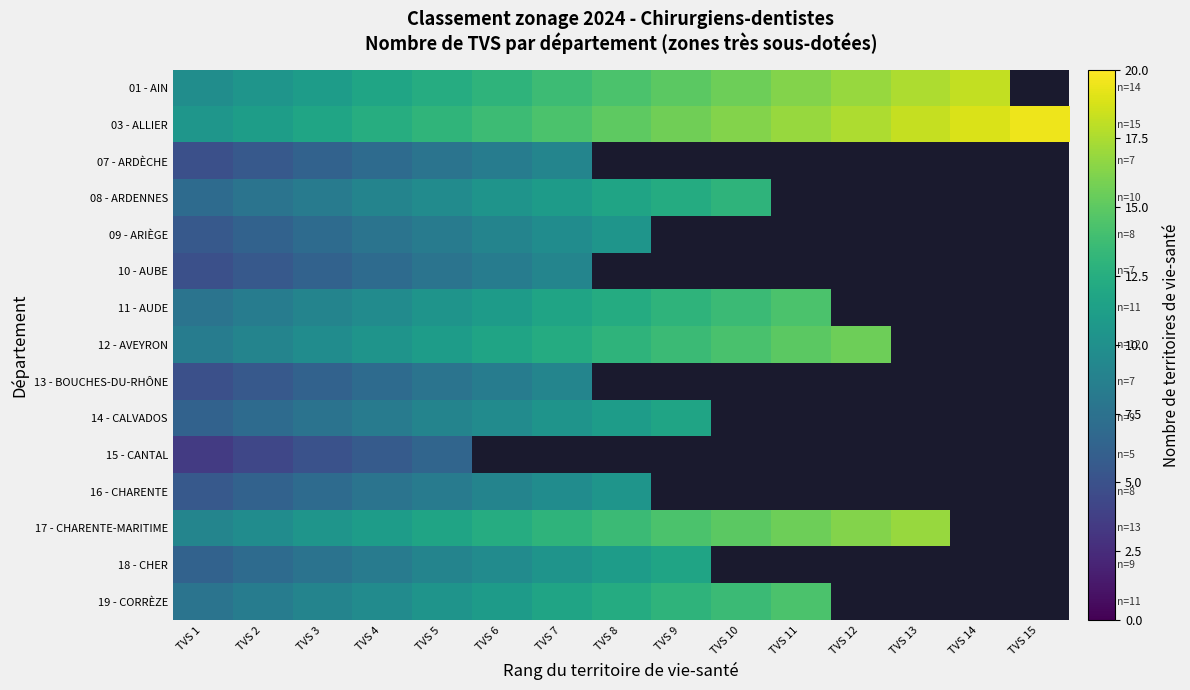

How many data points in 03 - ALLIER are less than 15?

7